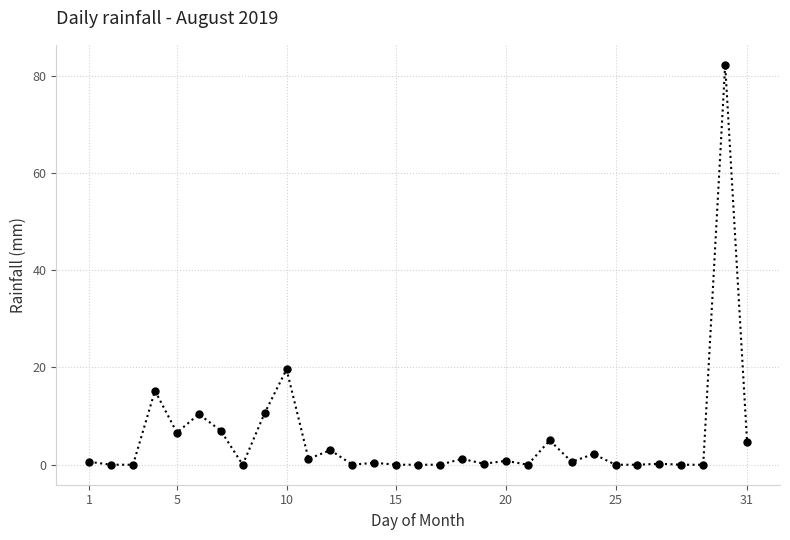

True or false: the data has more than 0 interior local peaks.

True